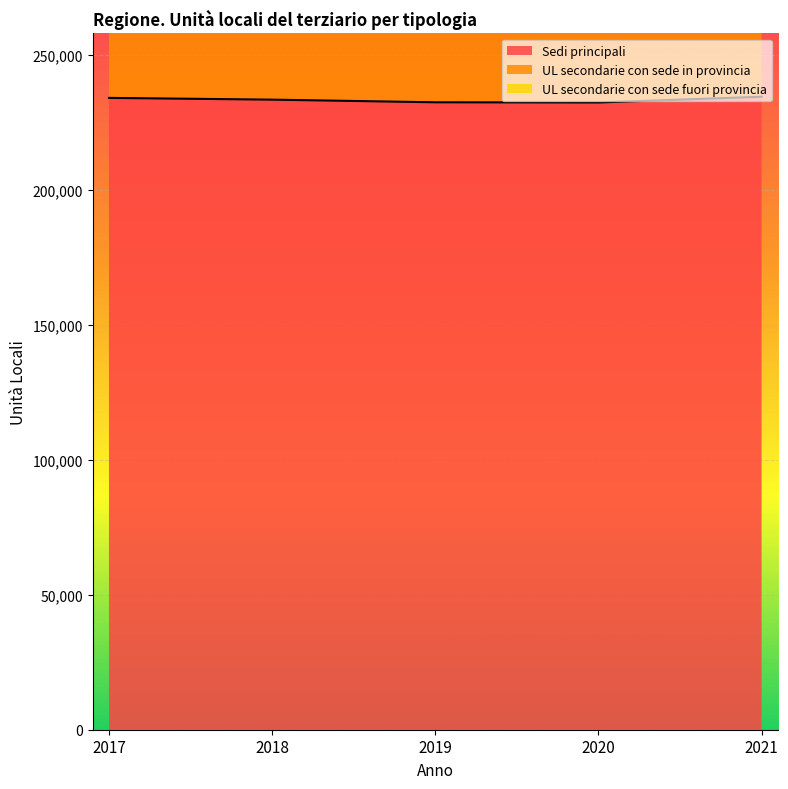

True or false: UL secondarie con sede in provincia and UL secondarie con sede fuori provincia intersect in this chart.

False